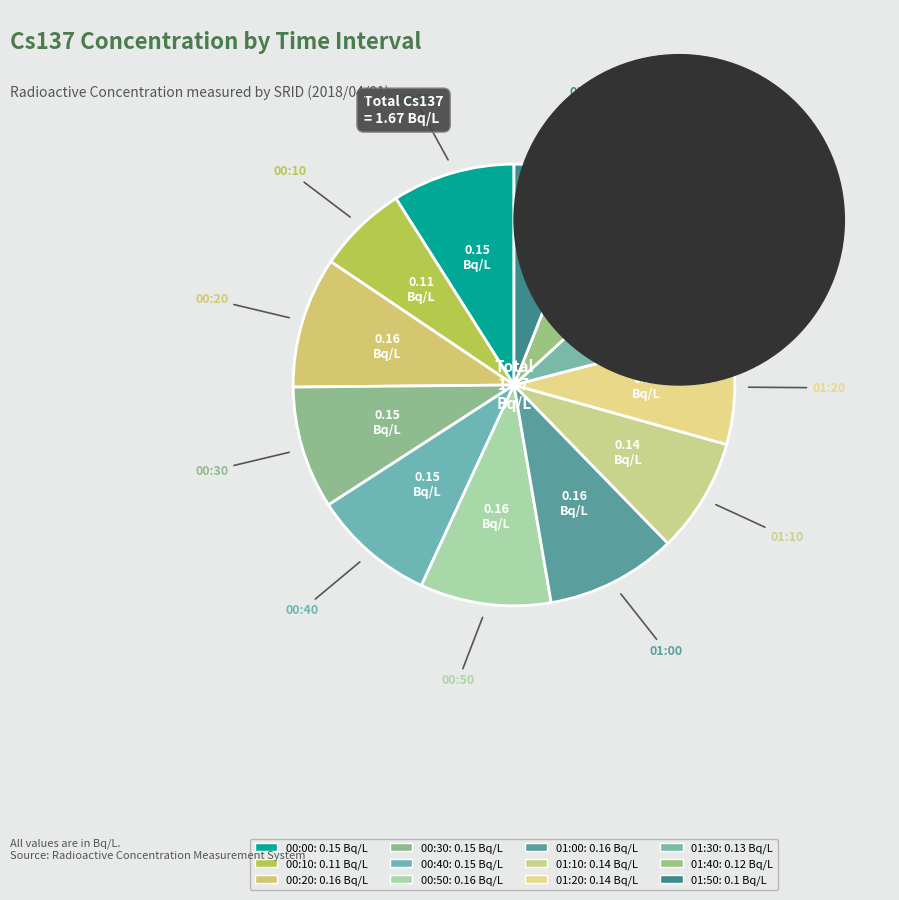

What percentage do 00:50 and 00:00 together represent?

18.6%